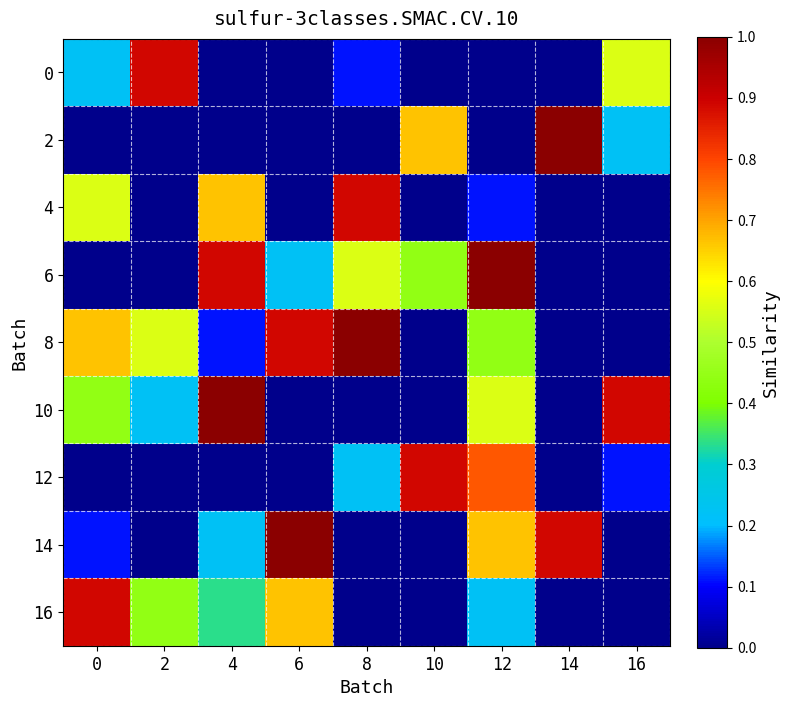

What is the sum of the 2 values at 14 and 8?

1.0